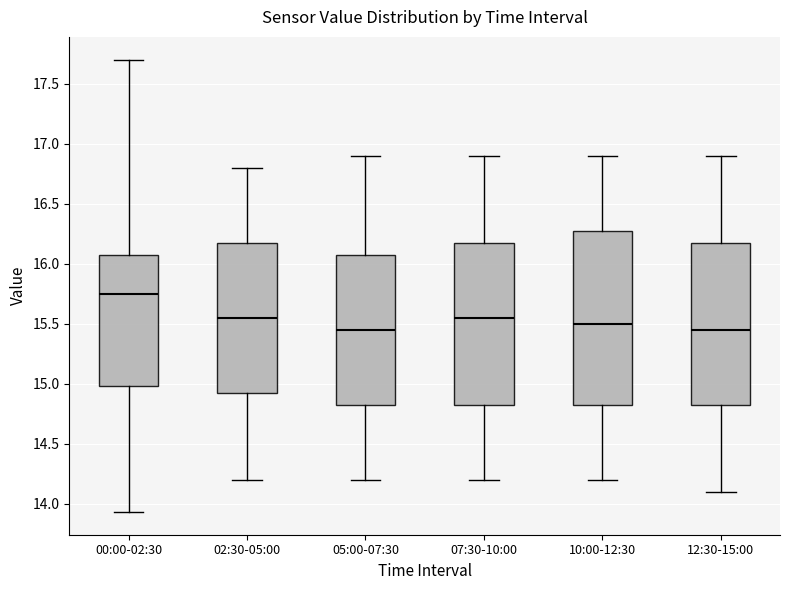

Reading left to right, transcribe this box plot: for each box, give where its median line is, the range the box spans, and where its two whiskers end, as read against the y-axis. The values are not printed on the chart, so give them approximately, as read against the axis.

00:00-02:30: median 15.75, box 15.00 to 16.05, whiskers 13.95 to 17.70
02:30-05:00: median 15.55, box 14.95 to 16.20, whiskers 14.20 to 16.80
05:00-07:30: median 15.45, box 14.85 to 16.10, whiskers 14.20 to 16.90
07:30-10:00: median 15.55, box 14.85 to 16.20, whiskers 14.20 to 16.90
10:00-12:30: median 15.50, box 14.85 to 16.30, whiskers 14.20 to 16.90
12:30-15:00: median 15.45, box 14.85 to 16.20, whiskers 14.10 to 16.90